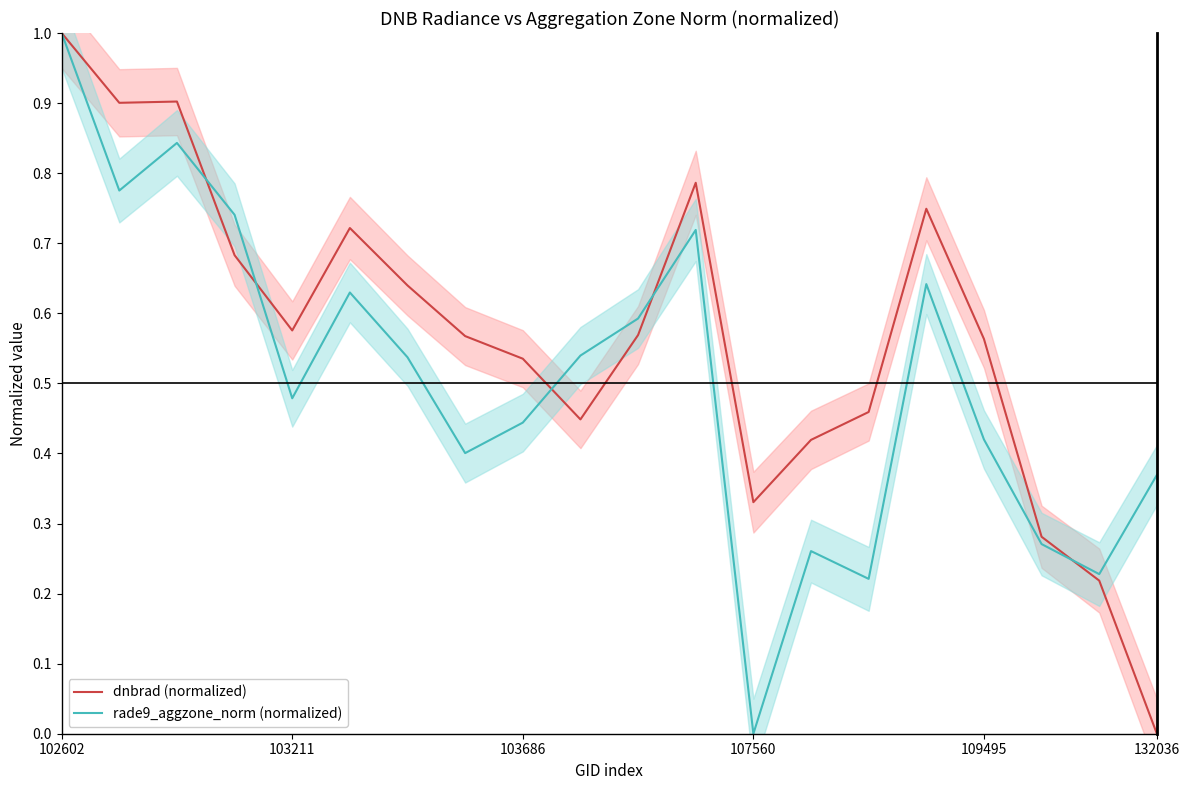

Which category has the lowest value in the dnbrad (normalized) series?

132036